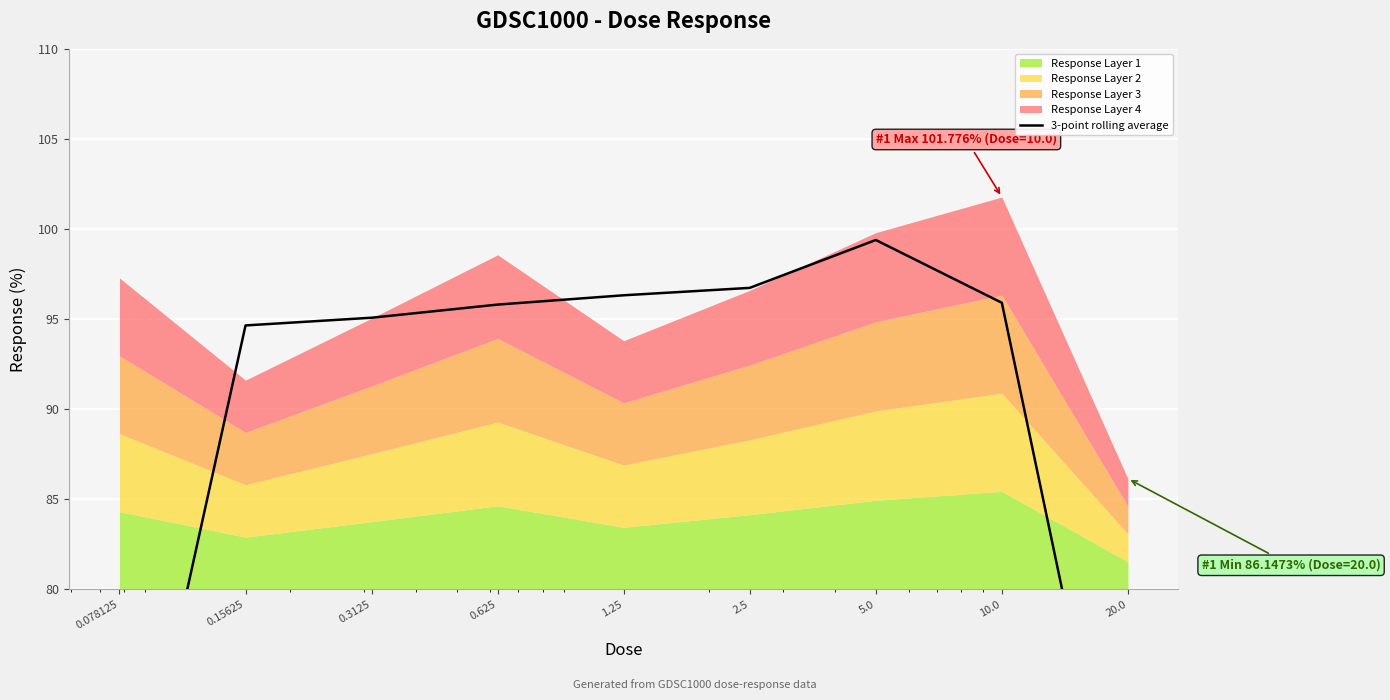

Reading left to right, what are all the values shown in this chart?

63.0	94.7	95.1	95.8	96.3	96.7	99.4	95.9	62.6